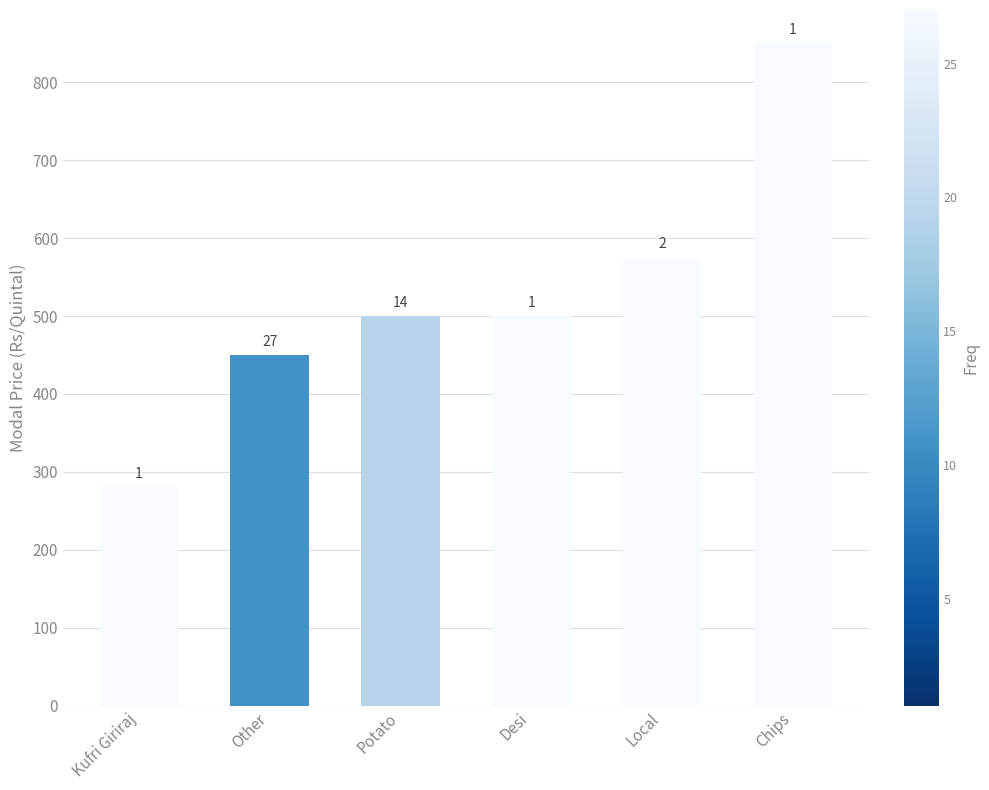

How many bars are there in total?

6